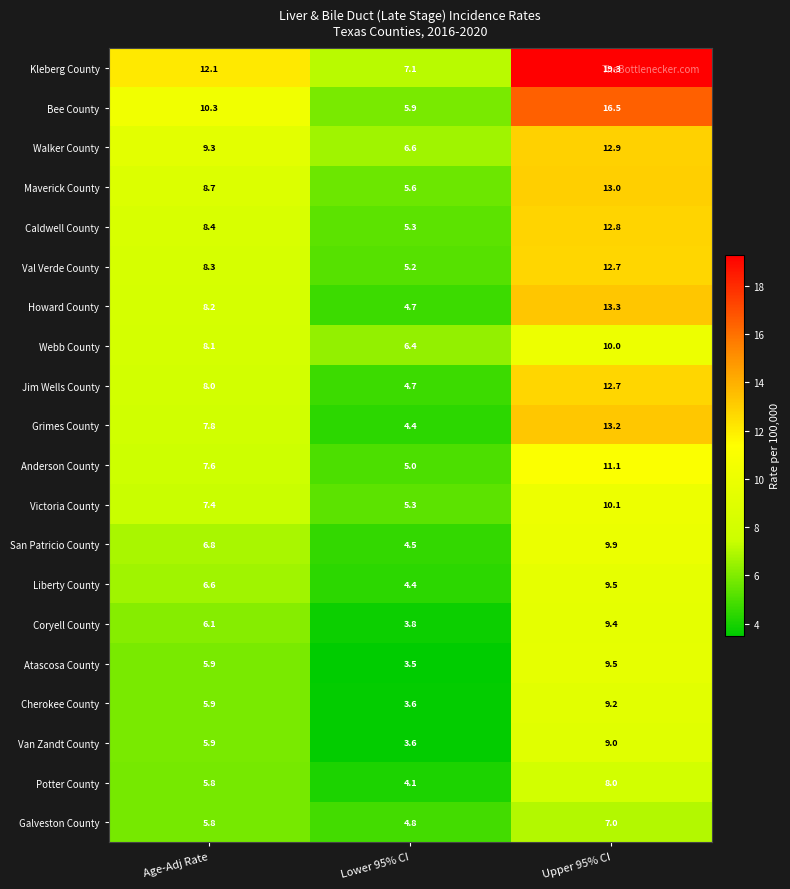

List the labels in order of Bee County value, smallest first.

Lower 95% CI, Age-Adj Rate, Upper 95% CI